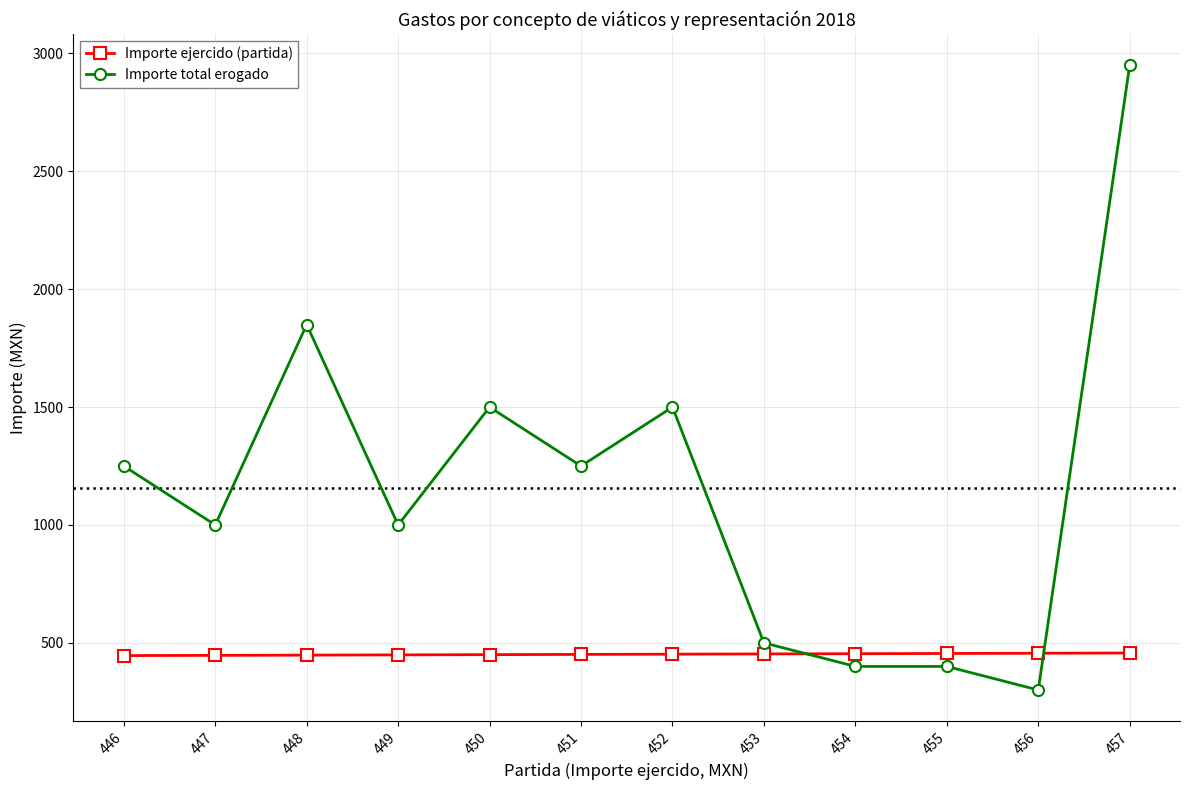

Which series has the largest total across all categories?

Importe total erogado